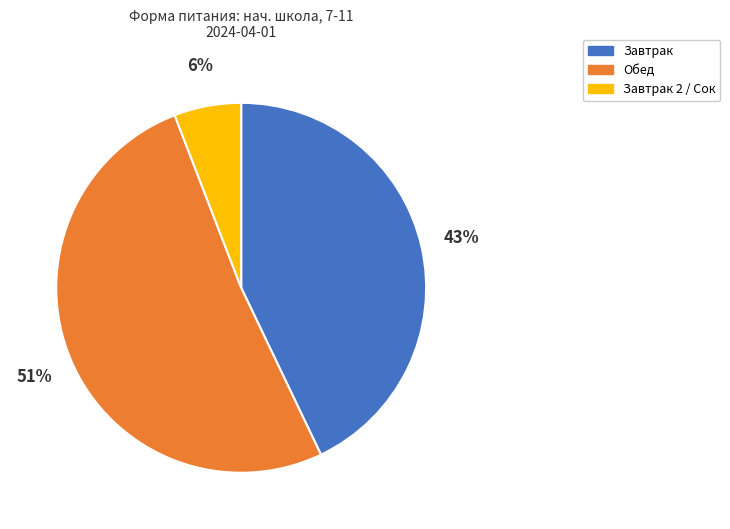

Is the sum of Завтрак and Завтрак 2 / Сок greater than half?

No